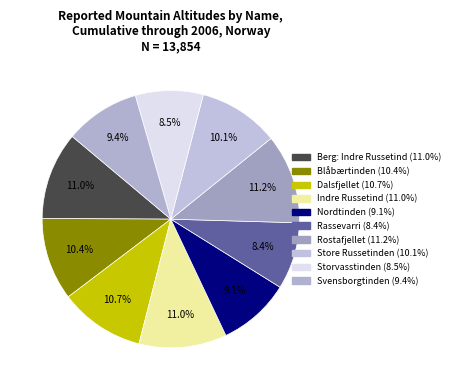

To the nearest percent, what percentage of the pie is Store Russetinden?

10%